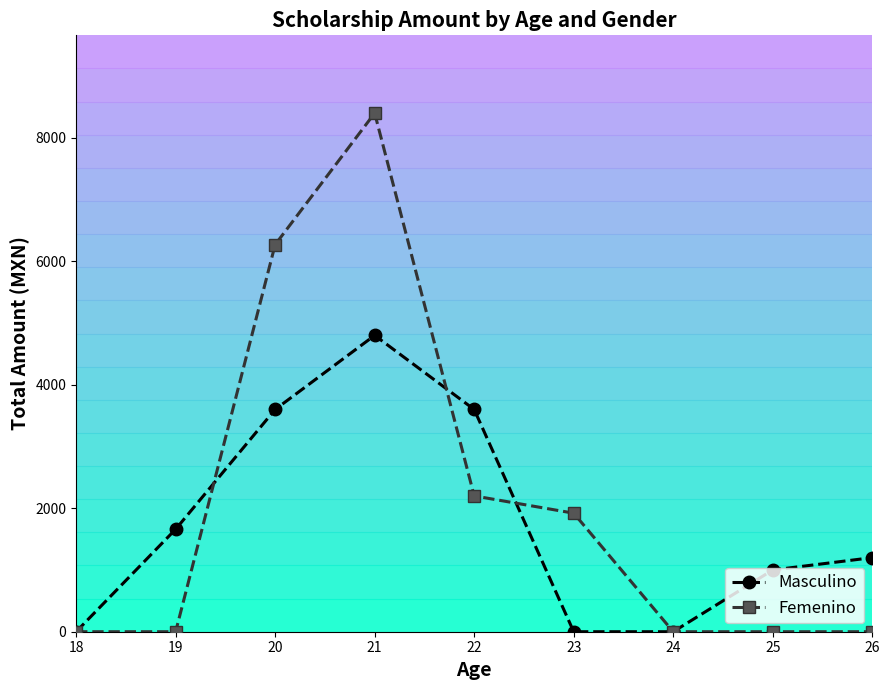

The value of Masculino at 18 is -1448. True or false?

False